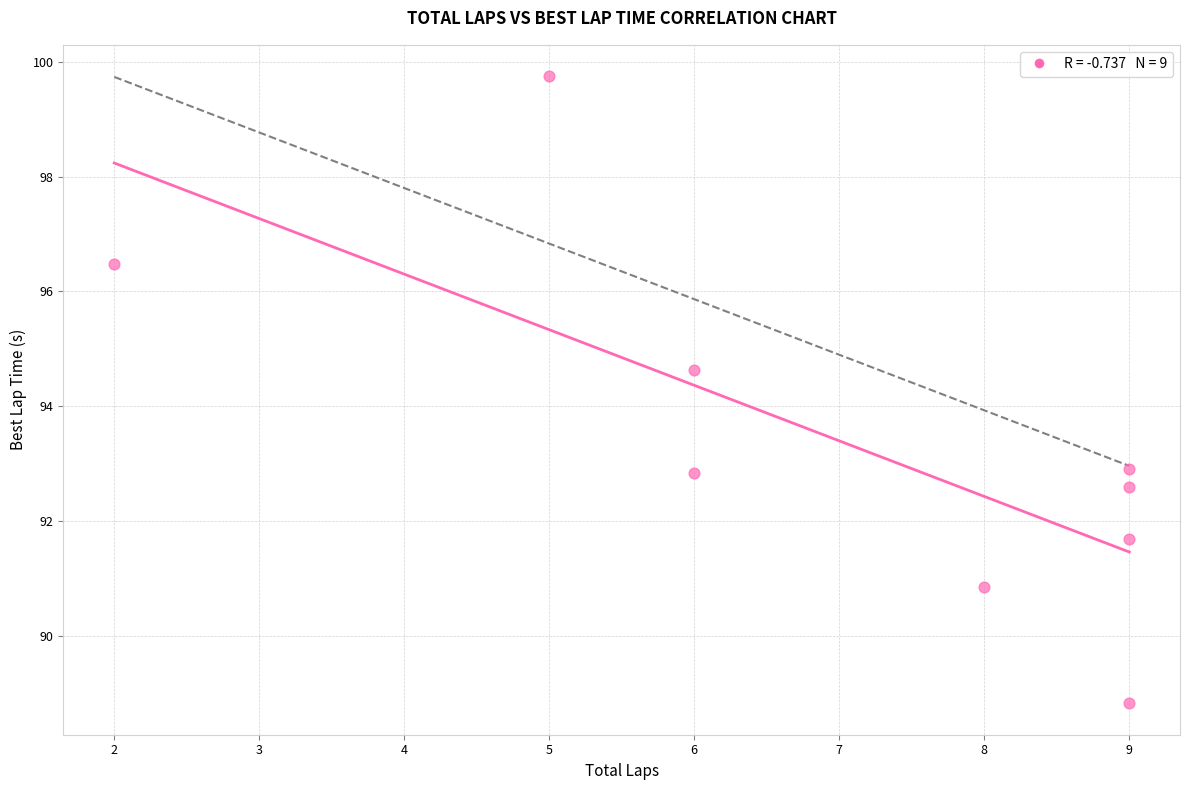

What Y value in the scatter plot is closest to 94?

94.6